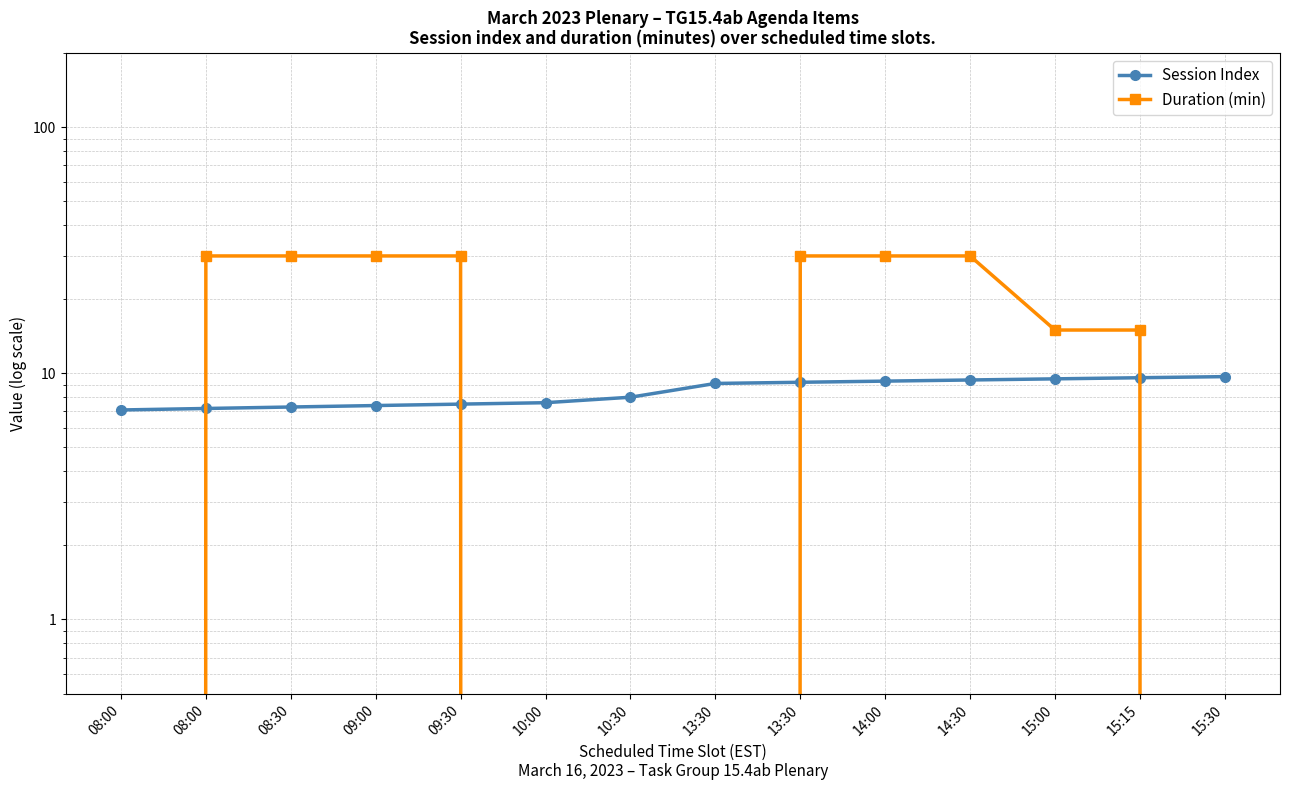

At which label is Session Index closest to 8?

10:30